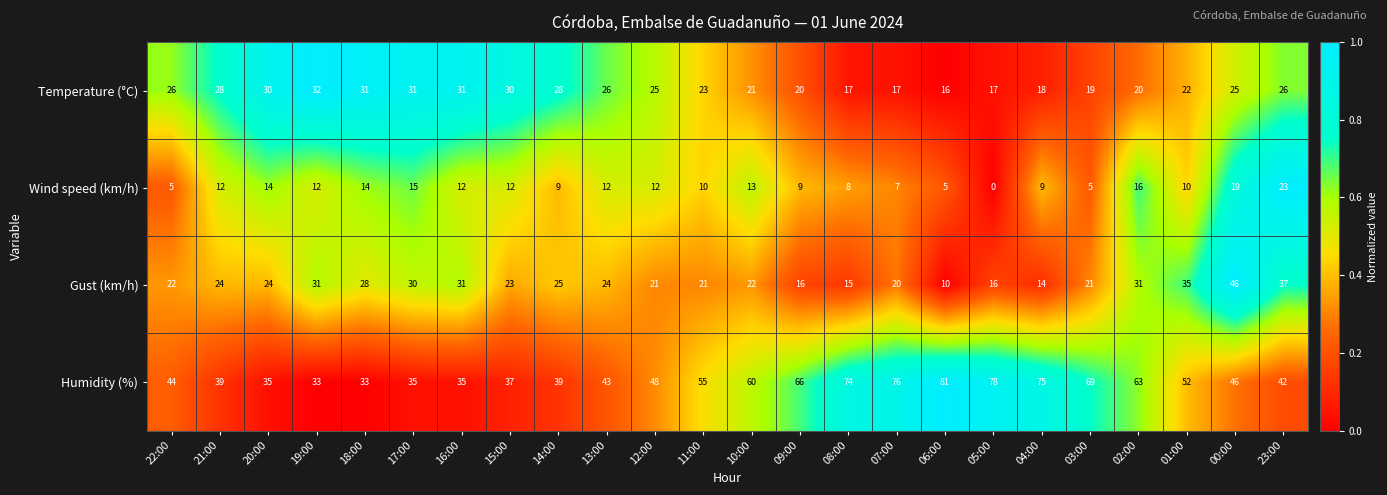

List the series in order of their peak value, highest first.

Humidity (%), Gust (km/h), Temperature (°C), Wind speed (km/h)